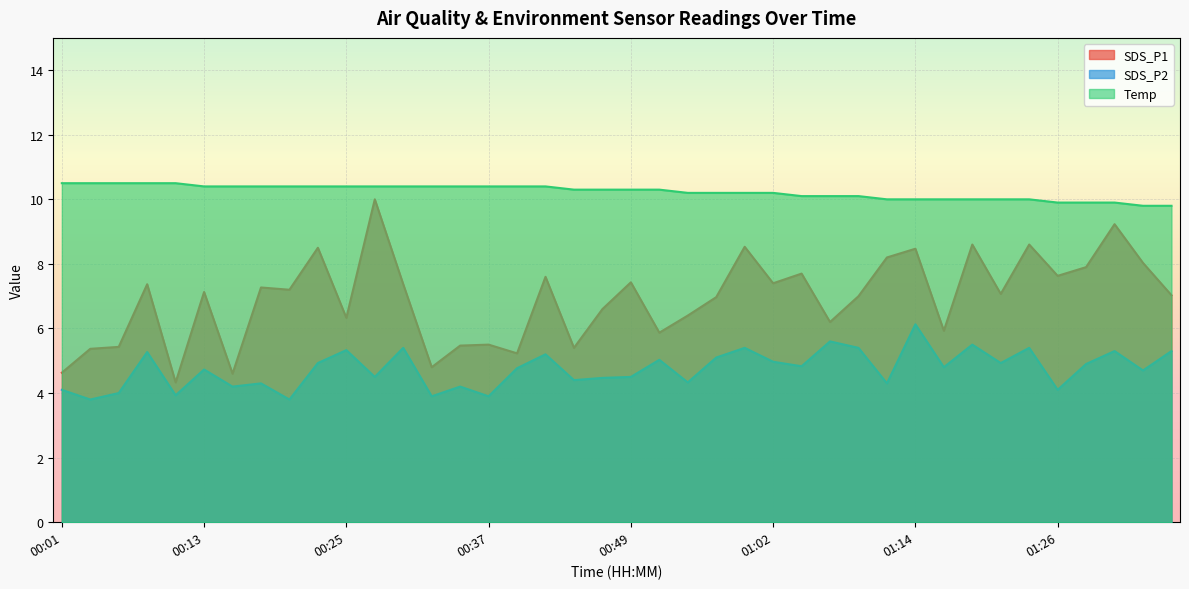

True or false: Temp has a value of 10.1 at 01:04.

True